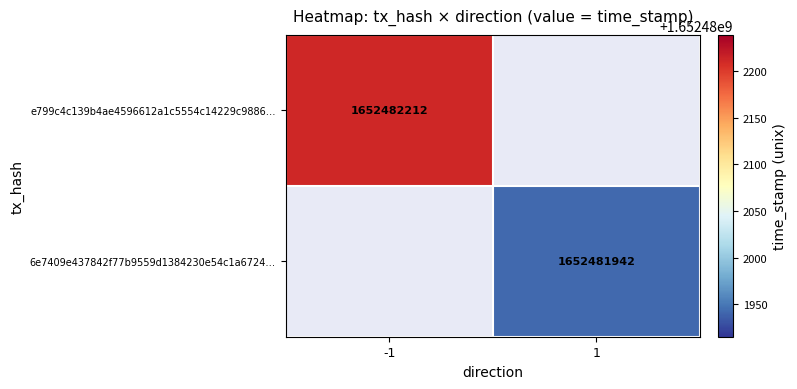

What is the difference between the 6e7409e437842f77b9559d1384230e54c1a6724 values at direction and time_stamp?

1652481941